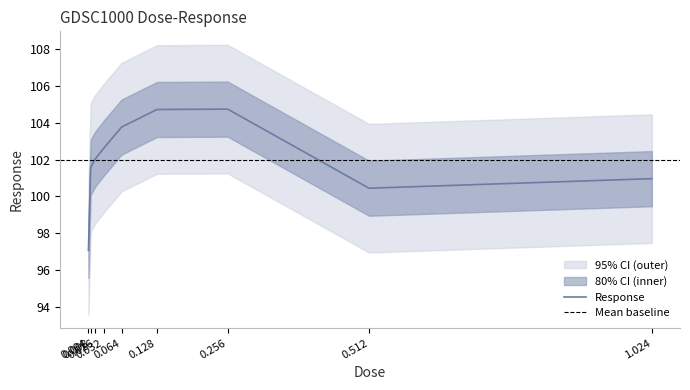

List the labels in order of value, largest first.

0.256, 0.128, 0.064, 0.032, 0.016, 0.008, 1.024, 0.512, 0.004